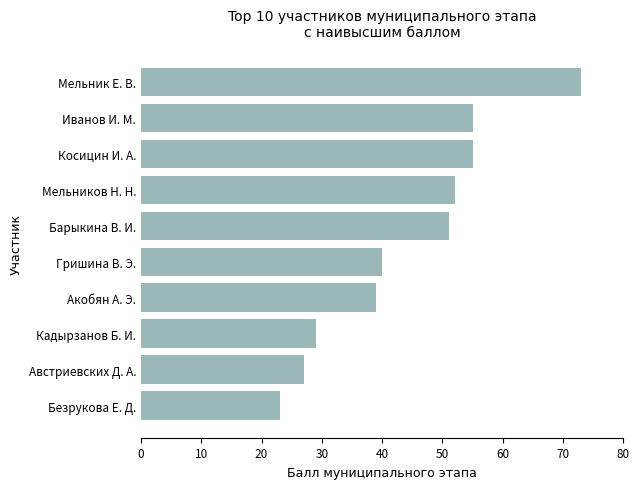

What is the minimum value shown in the chart?

23